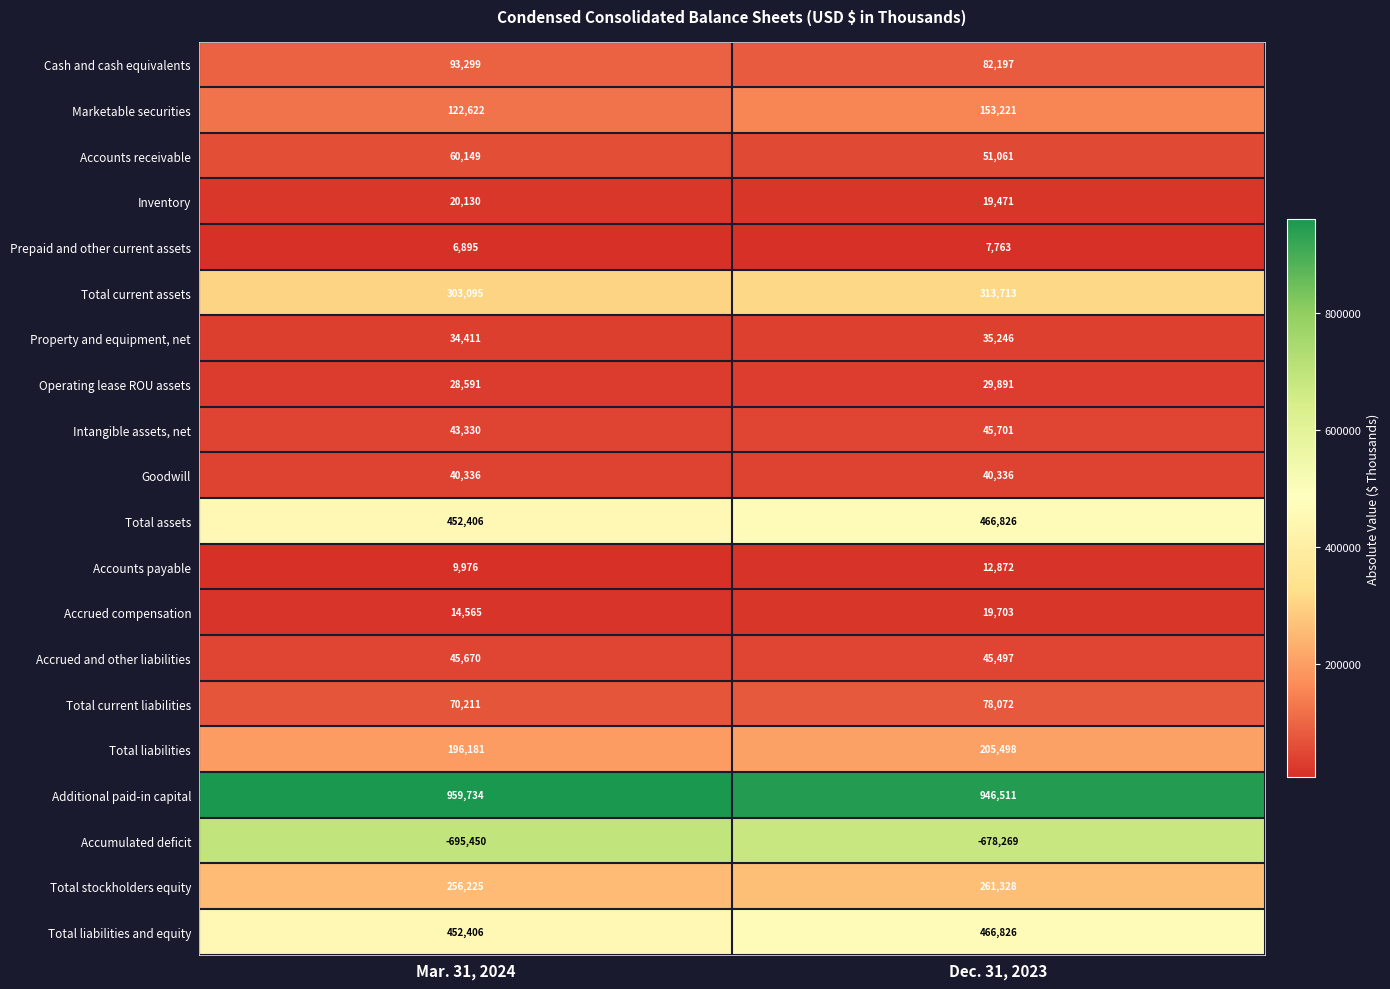

At which label does Additional paid-in capital reach its peak?

Mar. 31, 2024